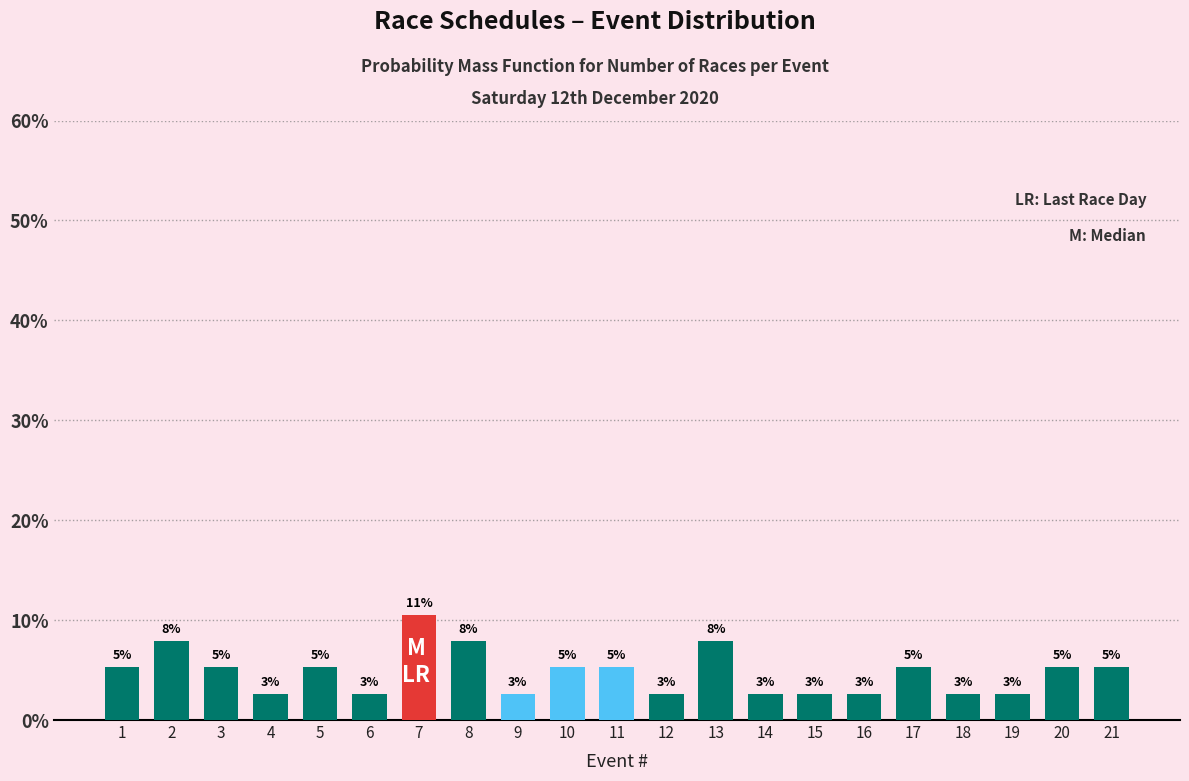

Are the bars horizontal?

No